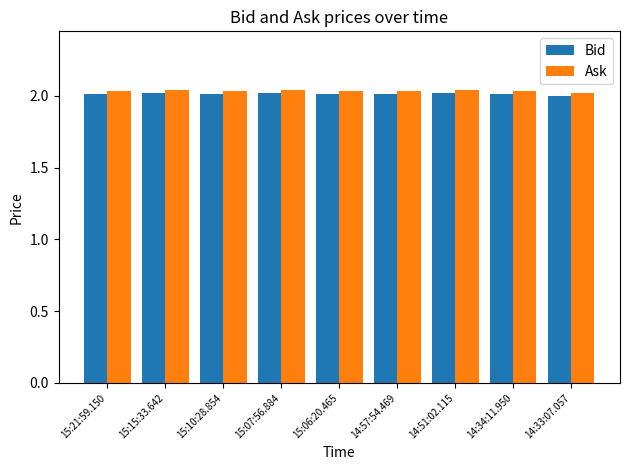

What is the sum of all Bid values?

18.1